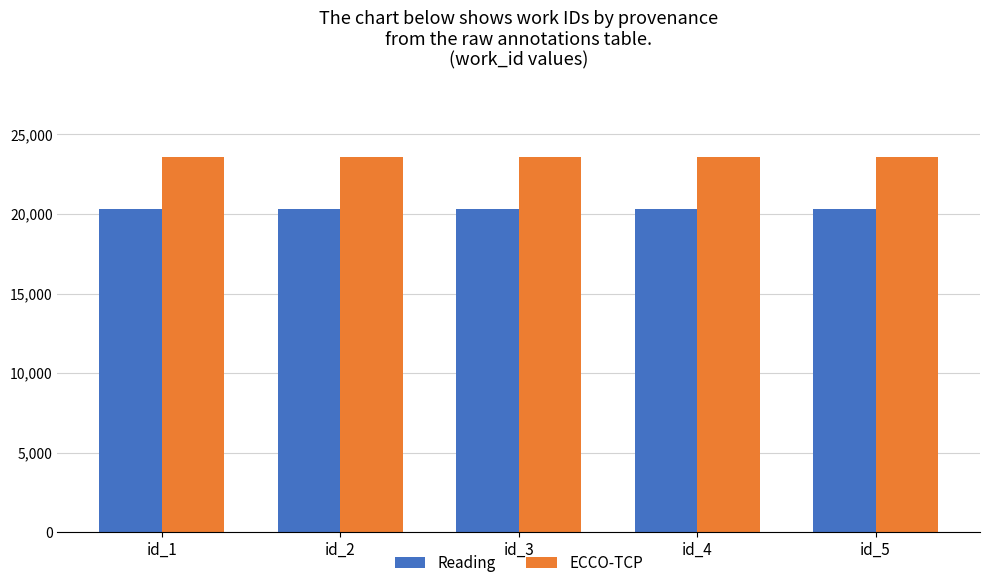

What is the difference between the highest and lowest values at id_4?

3293